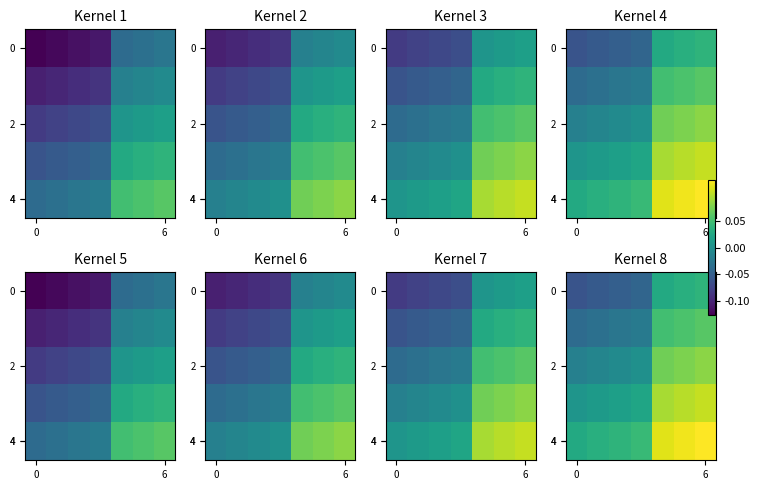

Between 4 and 2, which is larger?

4